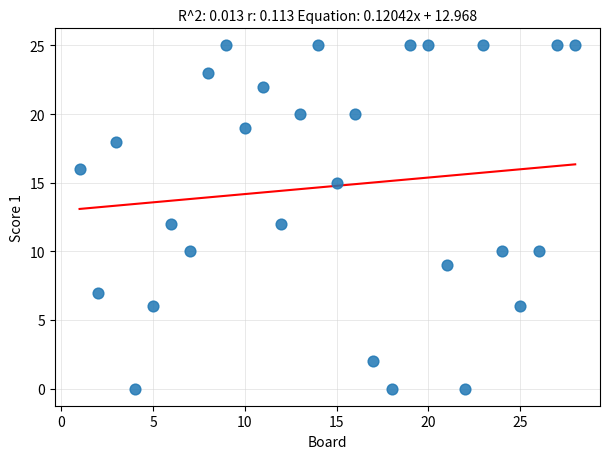

What is the range of X values (max minus min)?

27